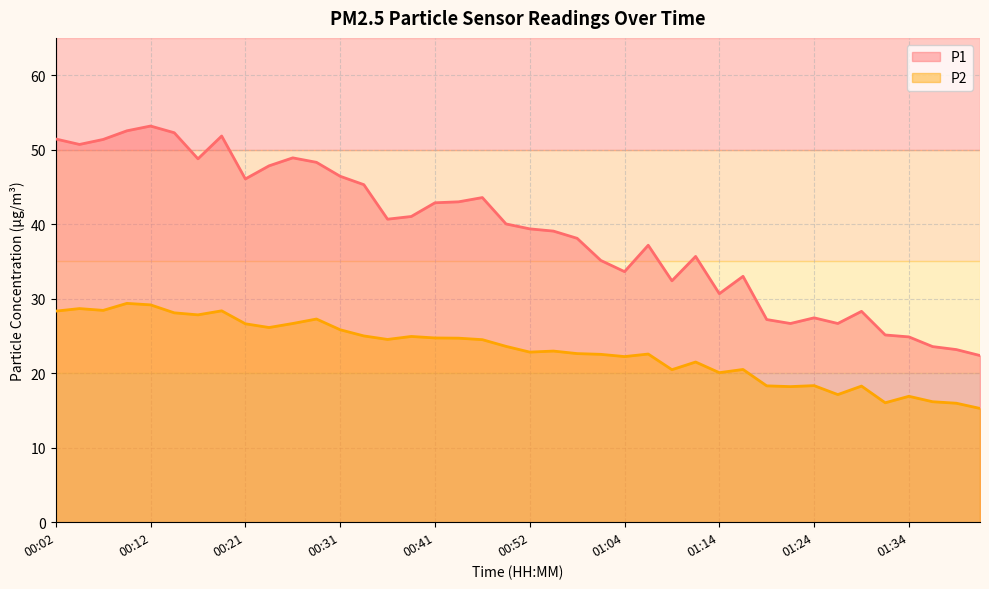

The value of P2 at 00:16 is 37.8. True or false?

False